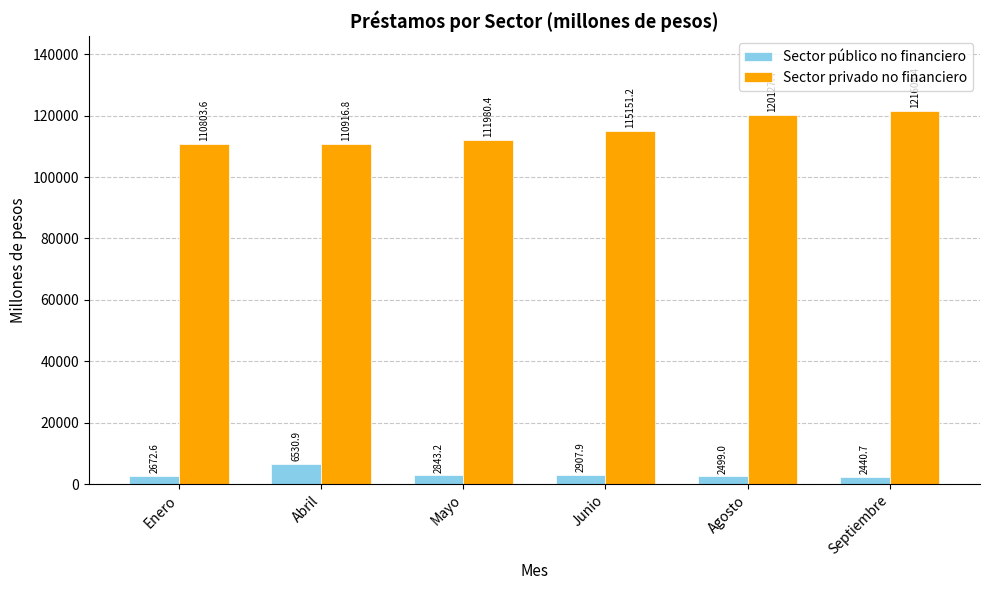

At which label does Sector privado no financiero reach its peak?

Septiembre